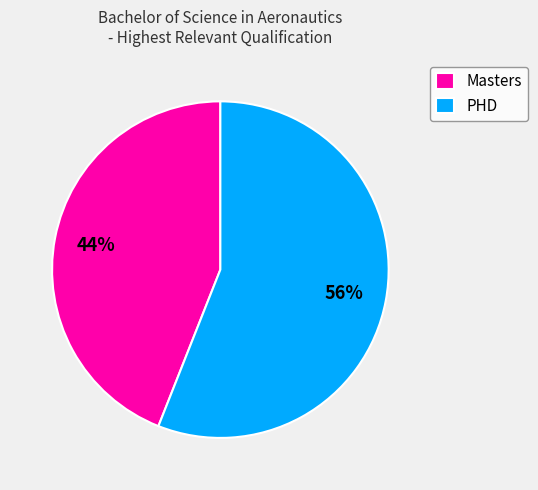

Which category has the biggest portion of the pie?

PHD